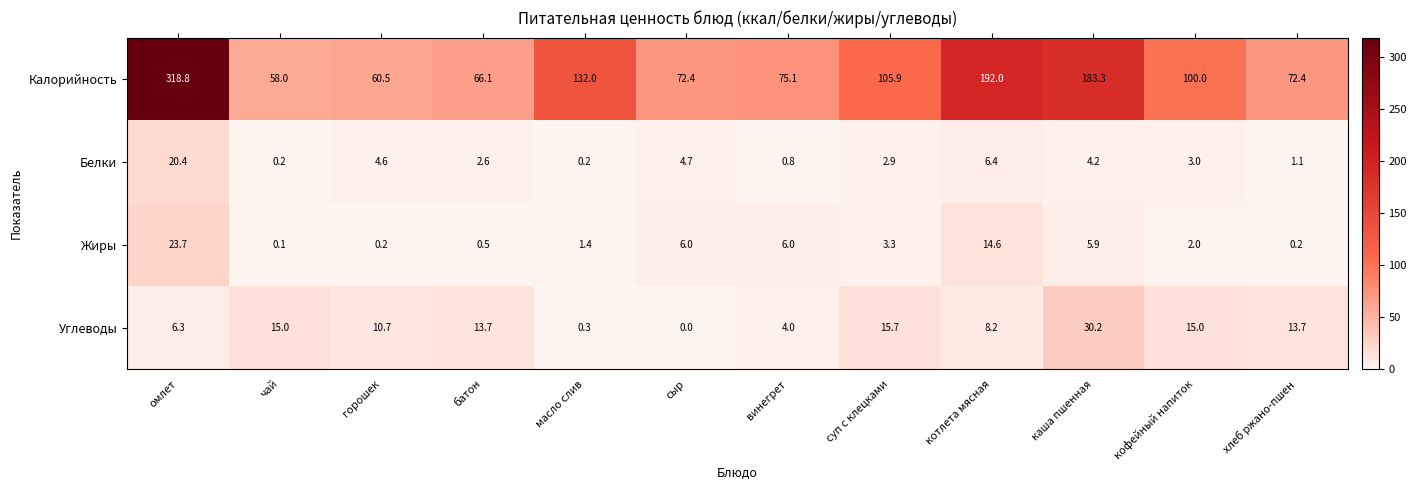

Is it true that Калорийность equals 318.8 at омлет?

True